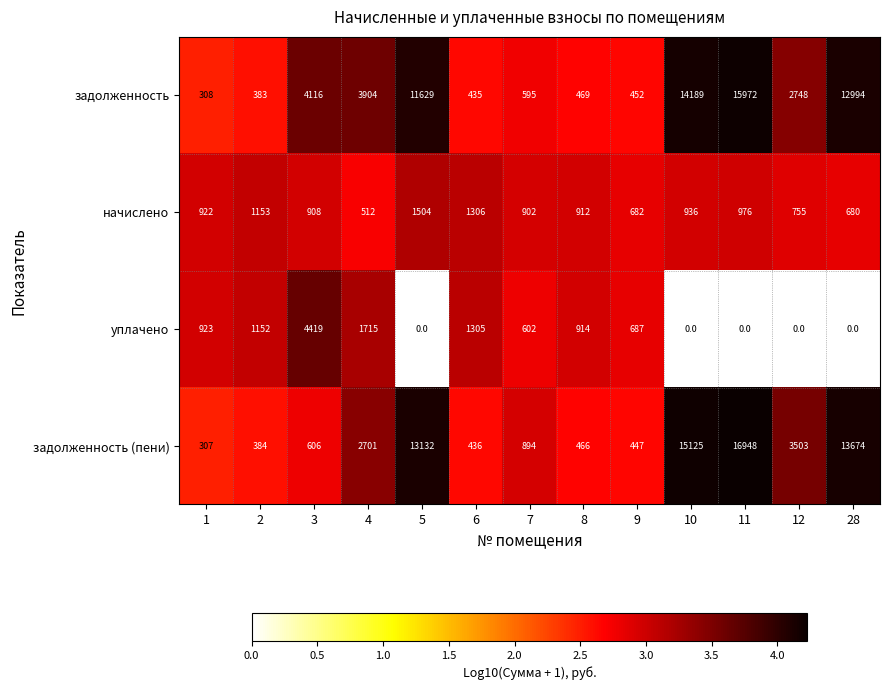

True or false: начислено has a value of 902 at 7.

True